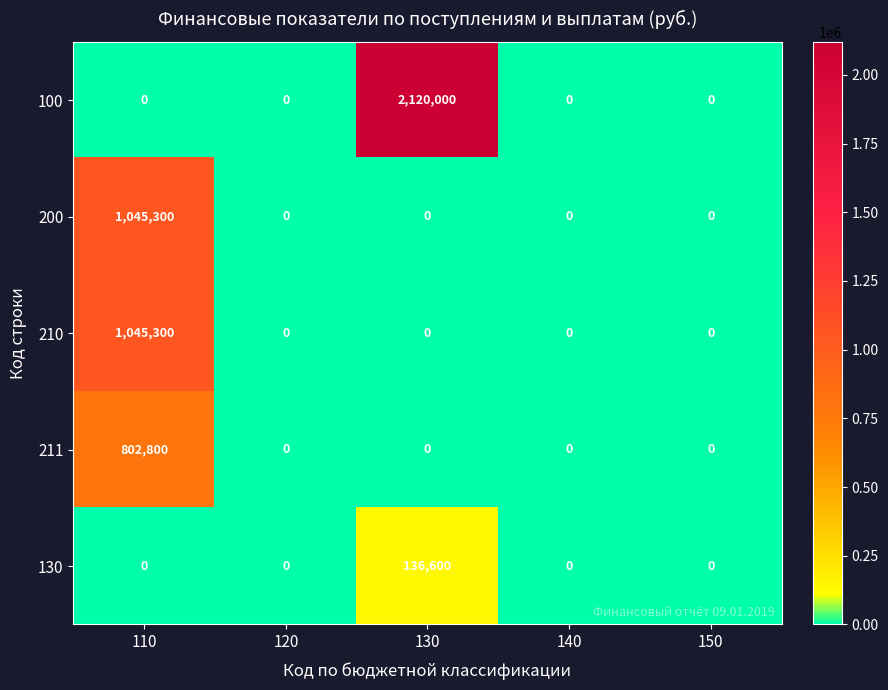

Read the 210 value at 110, to the nearest 100.

1045300